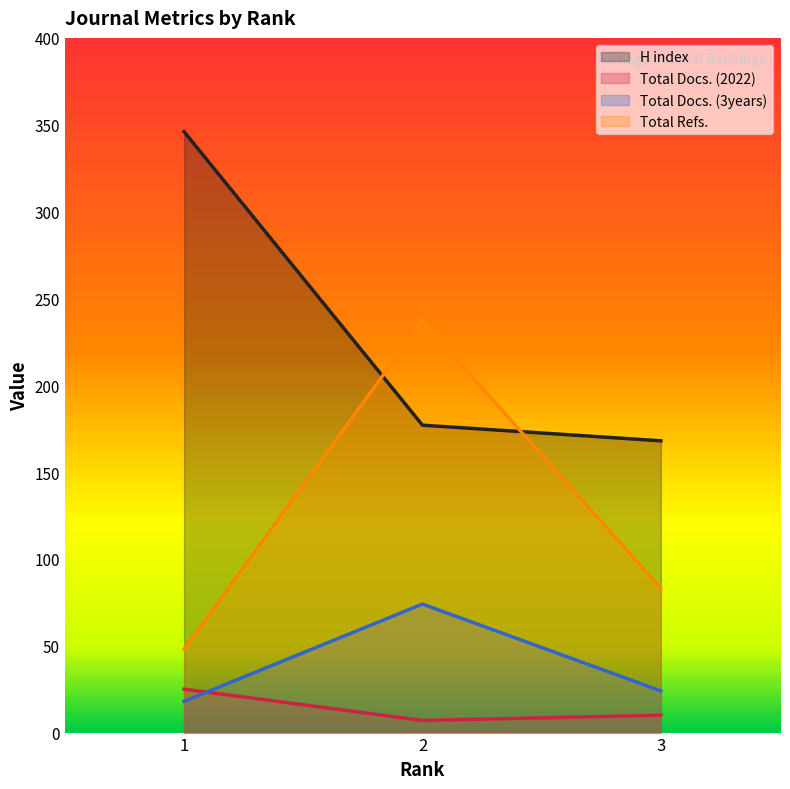

What are all the series names shown in the legend?

H index, Total Docs. (2022), Total Docs. (3years), Total Refs.